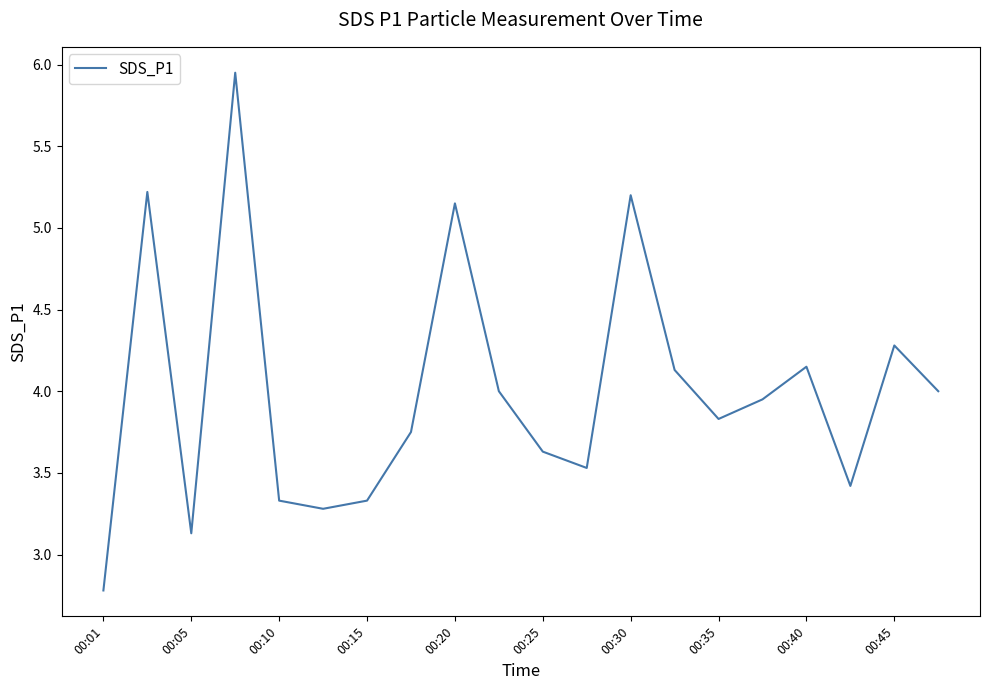

How many lines are shown in the chart?

1